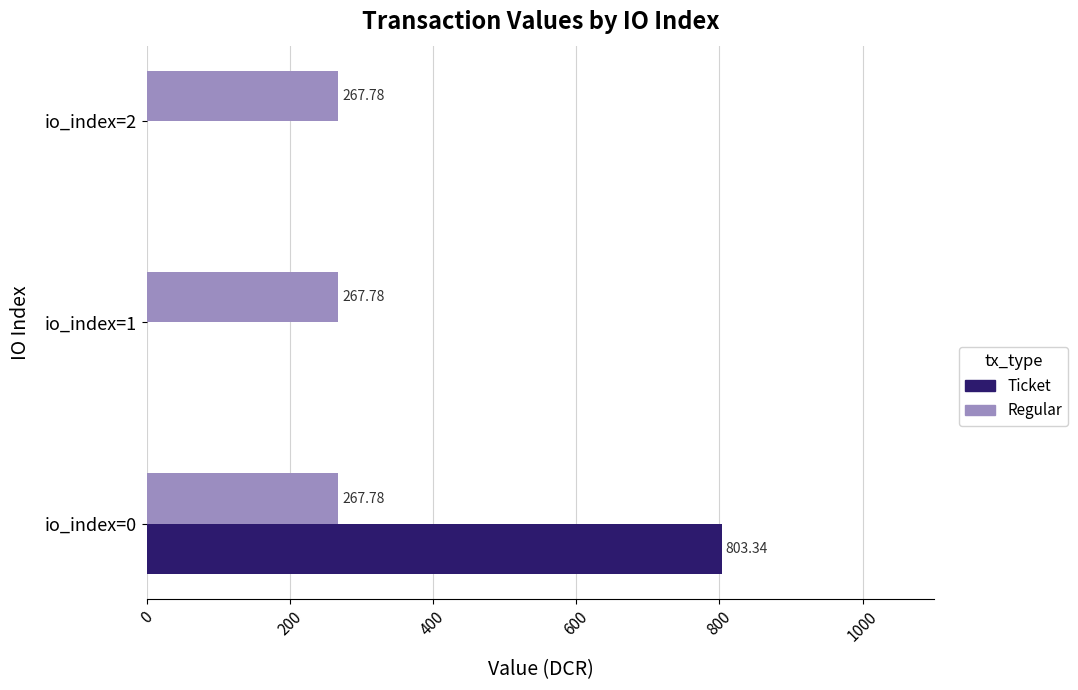

What is the total value across all series at io_index=0?

1071.1